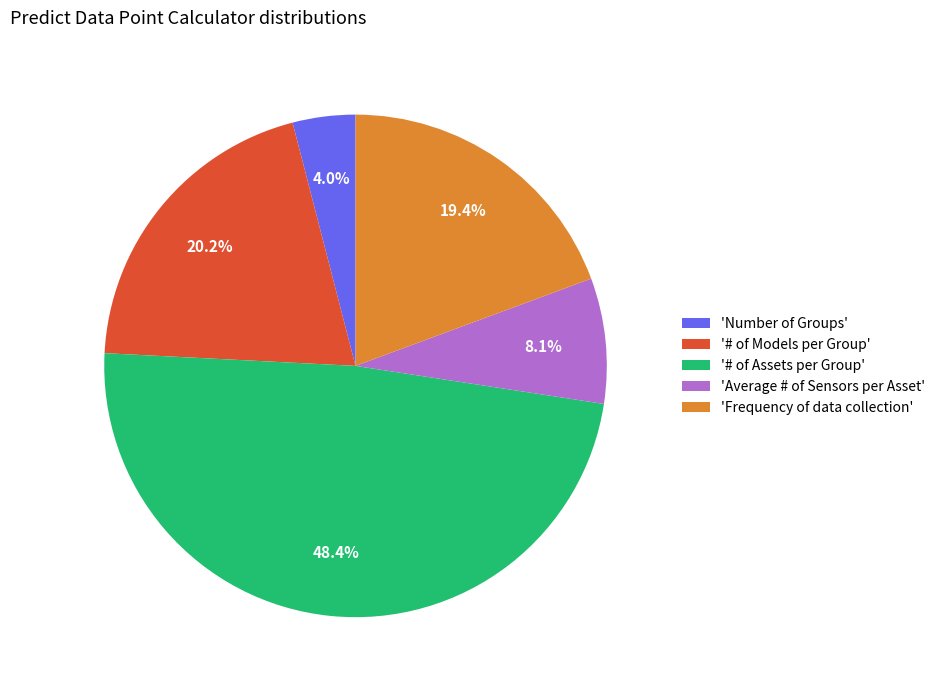

Rank the categories by value from highest to lowest.

'# of Assets per Group', '# of Models per Group', 'Frequency of data collection', 'Average # of Sensors per Asset', 'Number of Groups'